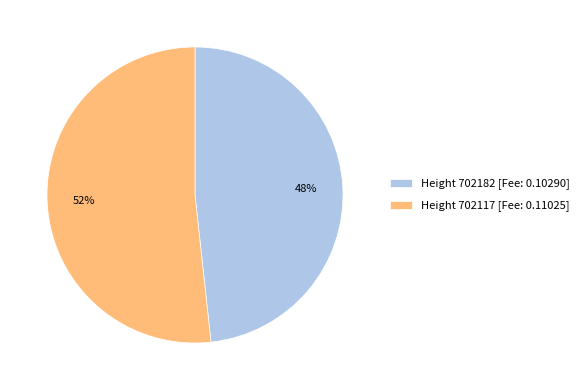

Which category has the smallest portion of the pie?

Height 702182 [Fee: 0.10290]